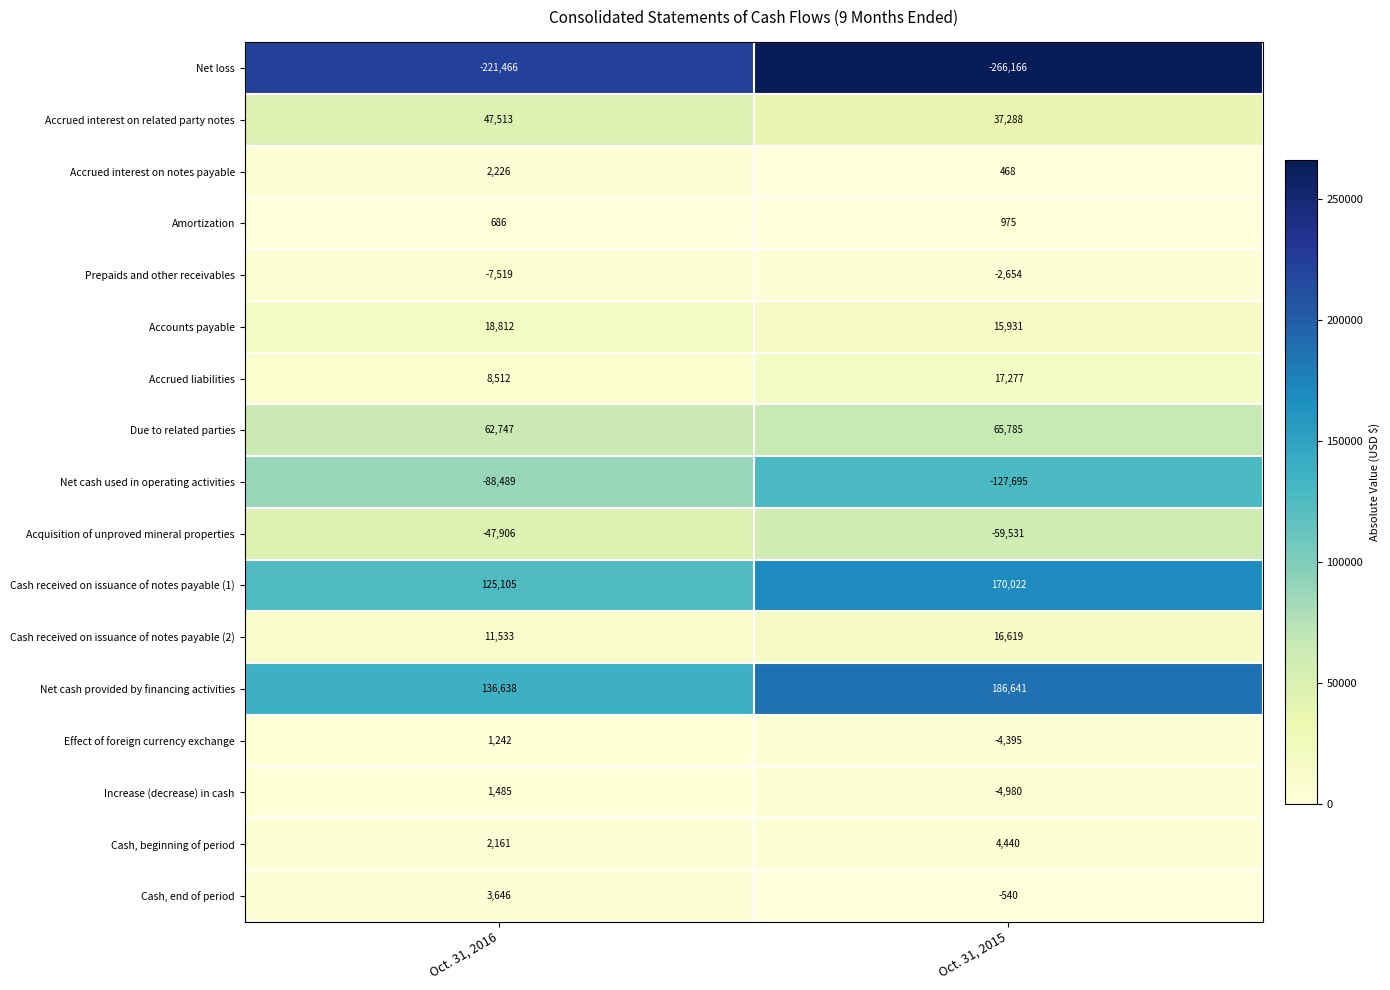

The Cash received on issuance of notes payable (1) series shows 125105 at Oct. 31, 2016. True or false?

True